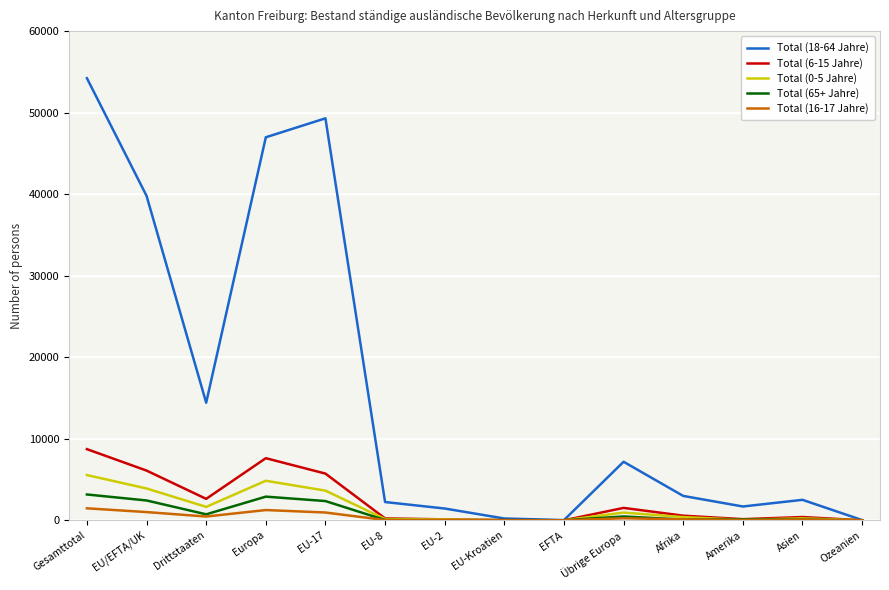

The Total (65+ Jahre) series shows 27 at EU-Kroatien. True or false?

True